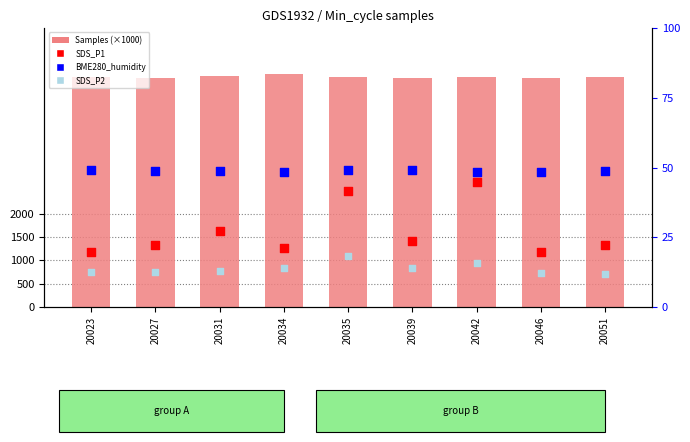

What is the total value across all series at 20027?

5012.4